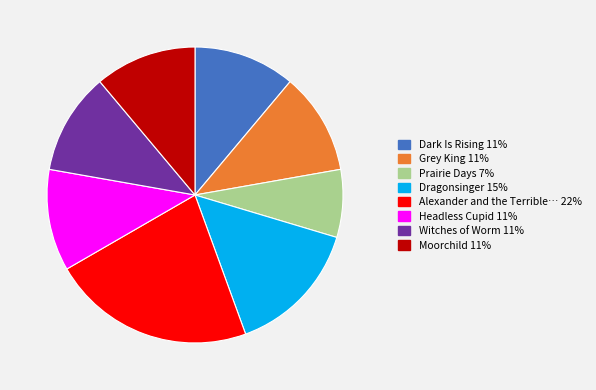

Does any single category account for the majority?

No